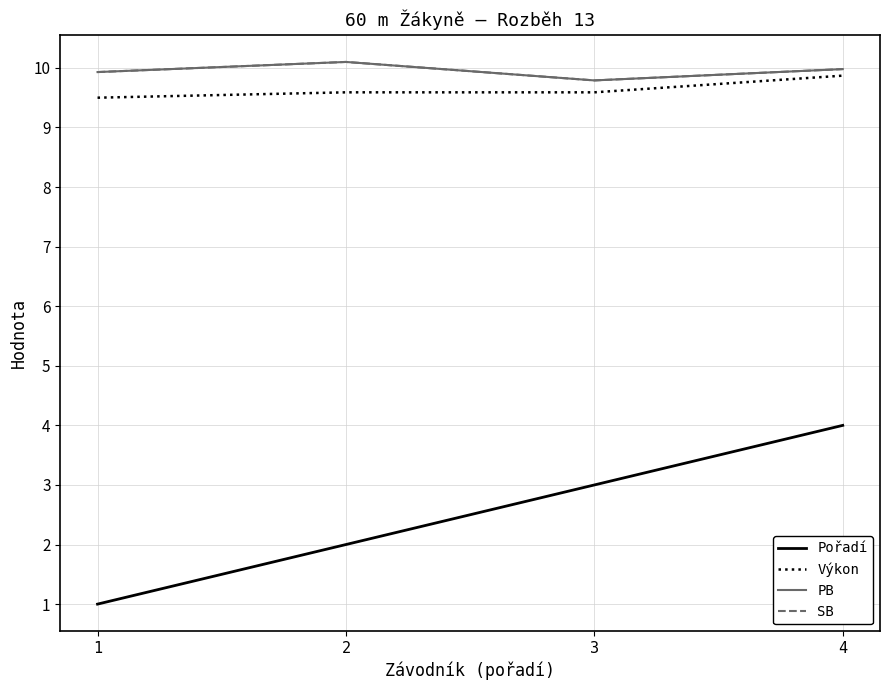

True or false: Pořadí and Výkon cross at least once.

False